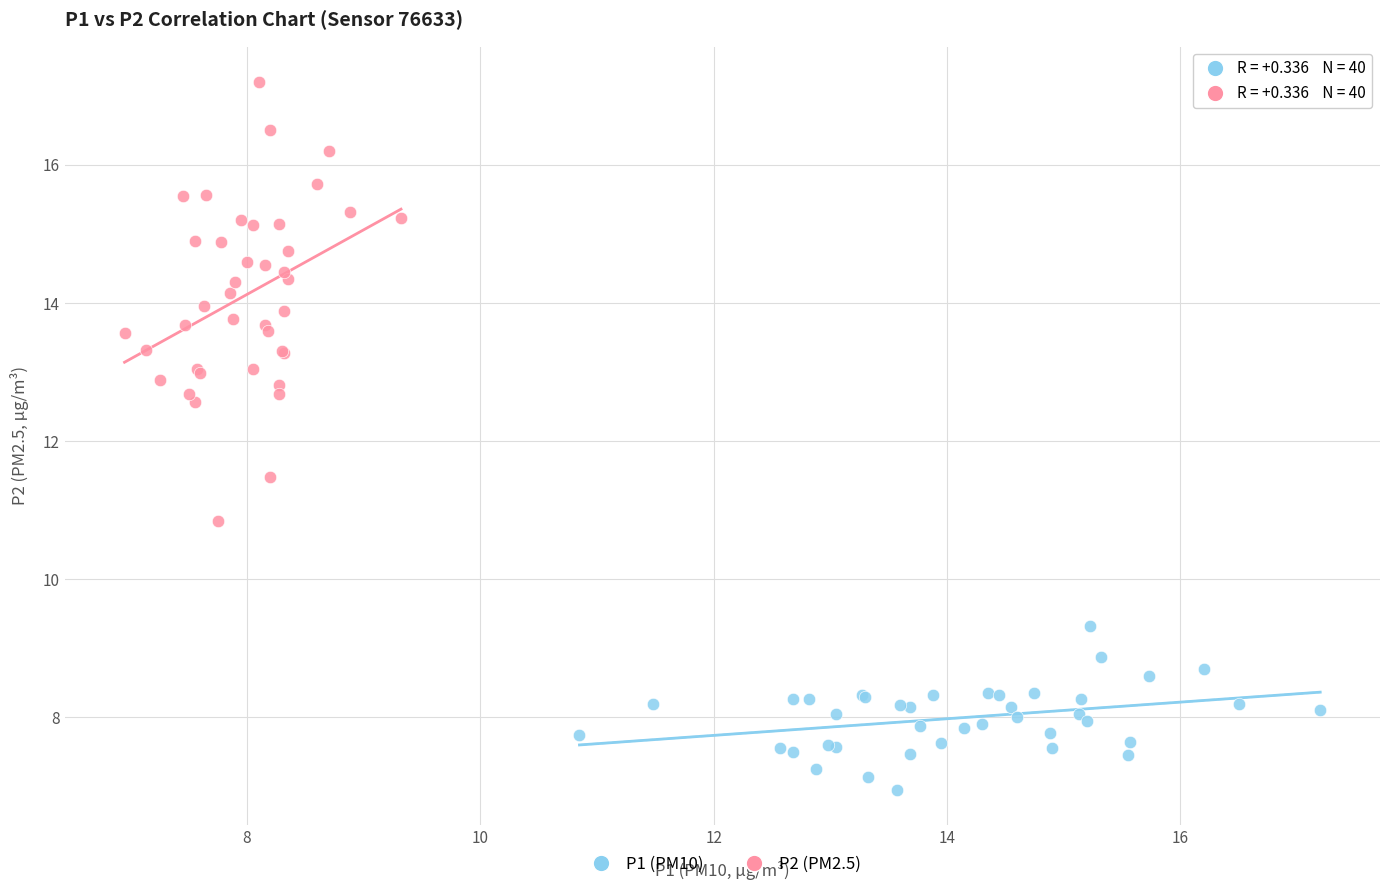

Which series contains the highest Y value?

P2 (PM2.5)